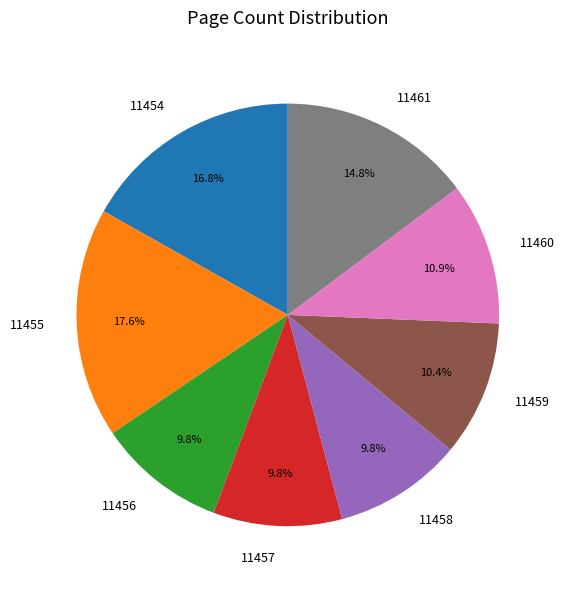

True or false: 11458 accounts for 10% of the total.

True